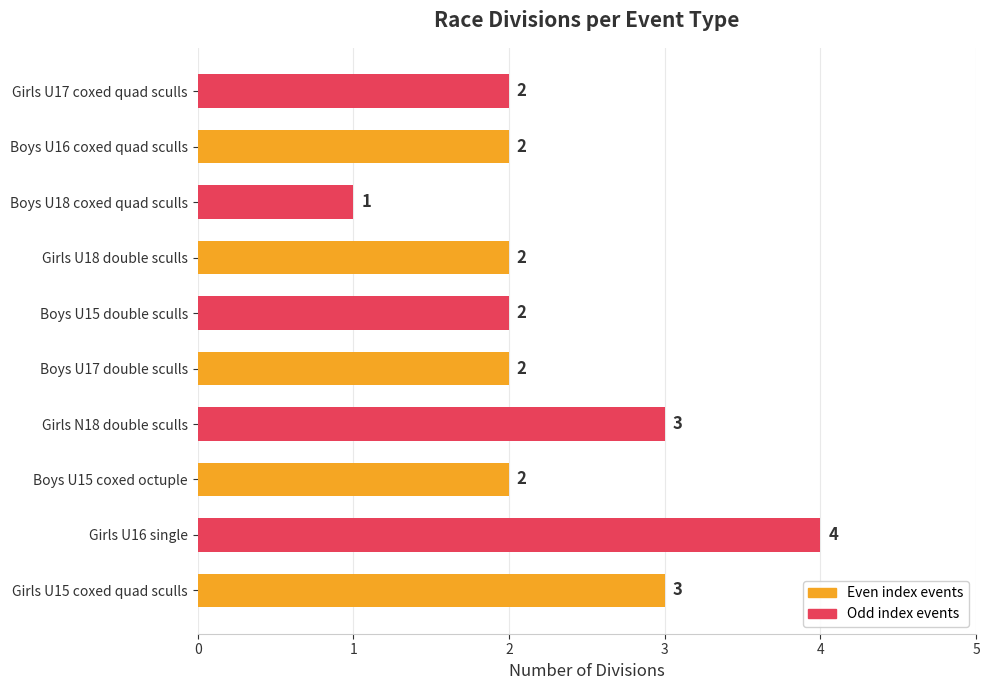

Which has a higher value, Boys U15 coxed octuple or Girls U16 single?

Girls U16 single